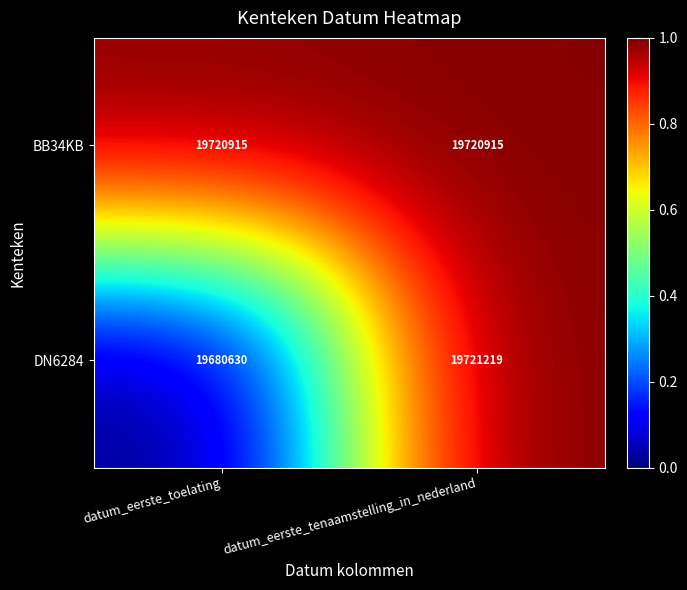

Which series has the largest total across all categories?

BB34KB